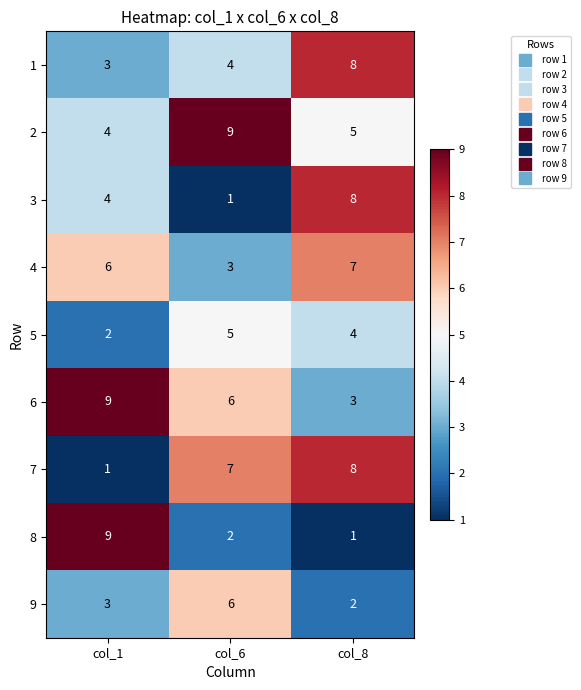

How many categories are shown in the chart?

3